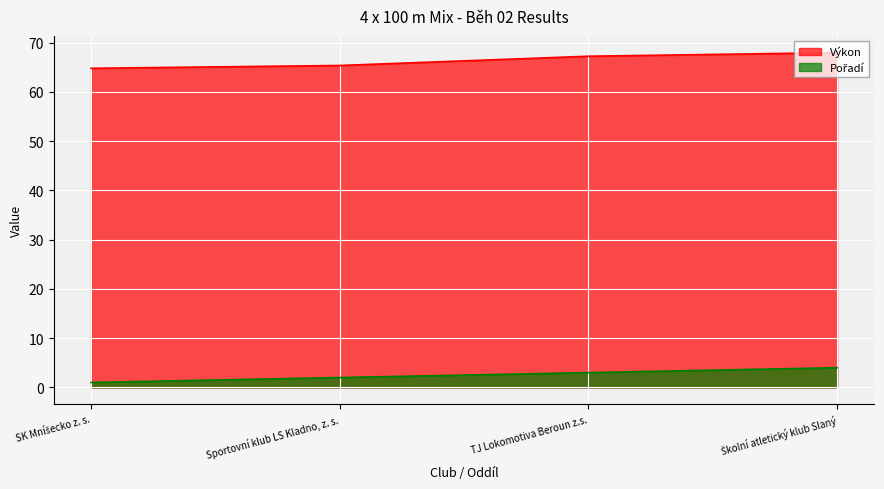

What is the sum of all Výkon values?

265.4